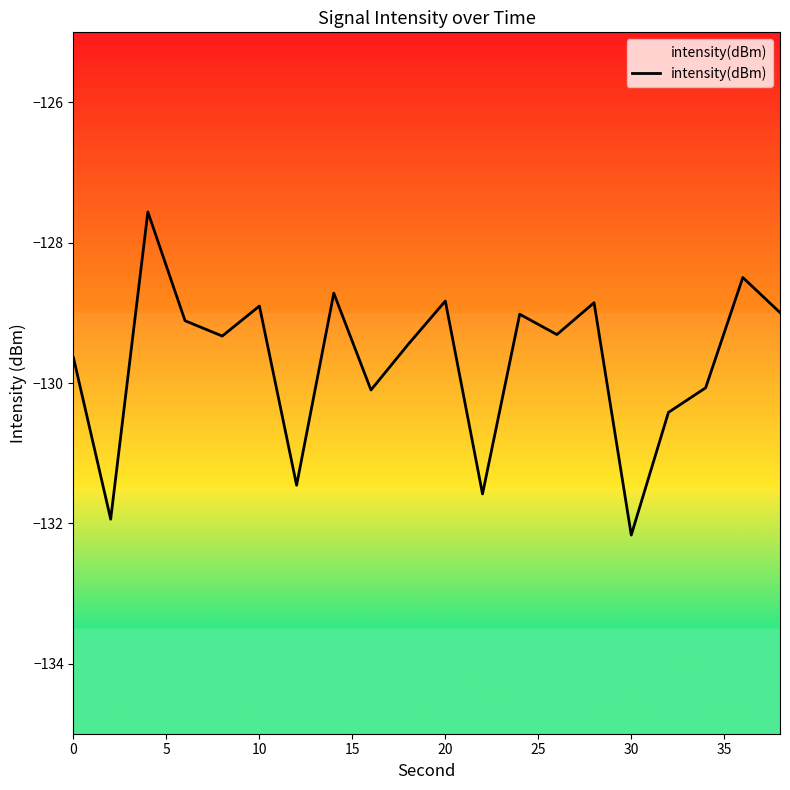

What is the minimum value shown in the chart?

-132.2